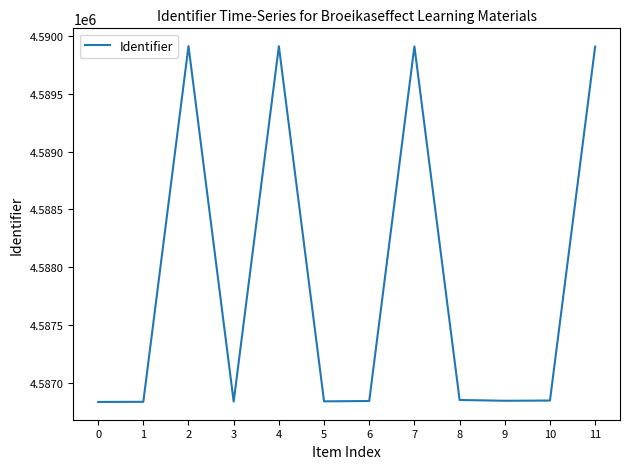

The chart shows a value of 1917010 at 0. True or false?

False